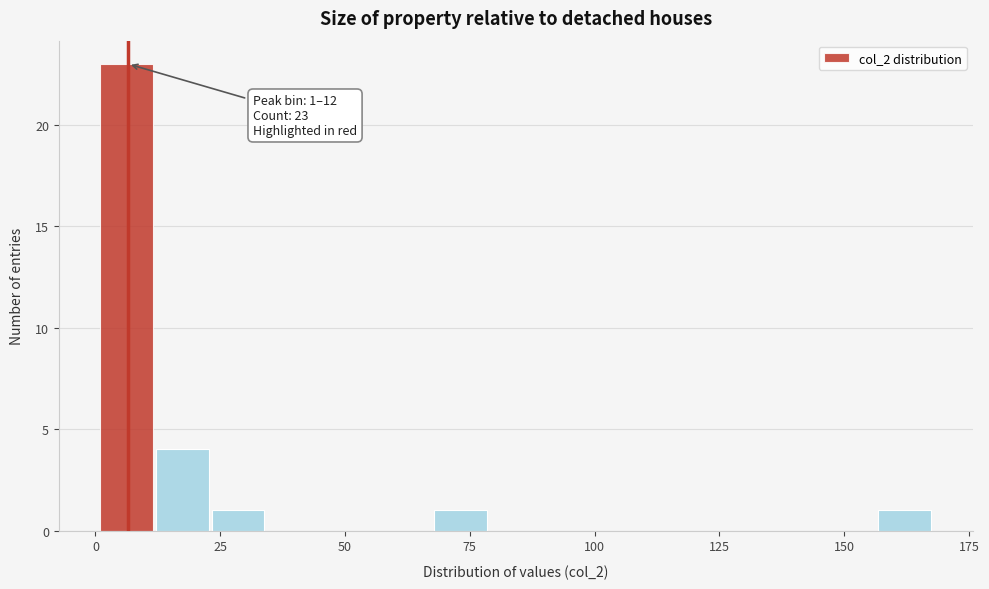

Around what value on the x-axis is the tallest bar? Give the approximate position of its centre, as read against the axis.

5